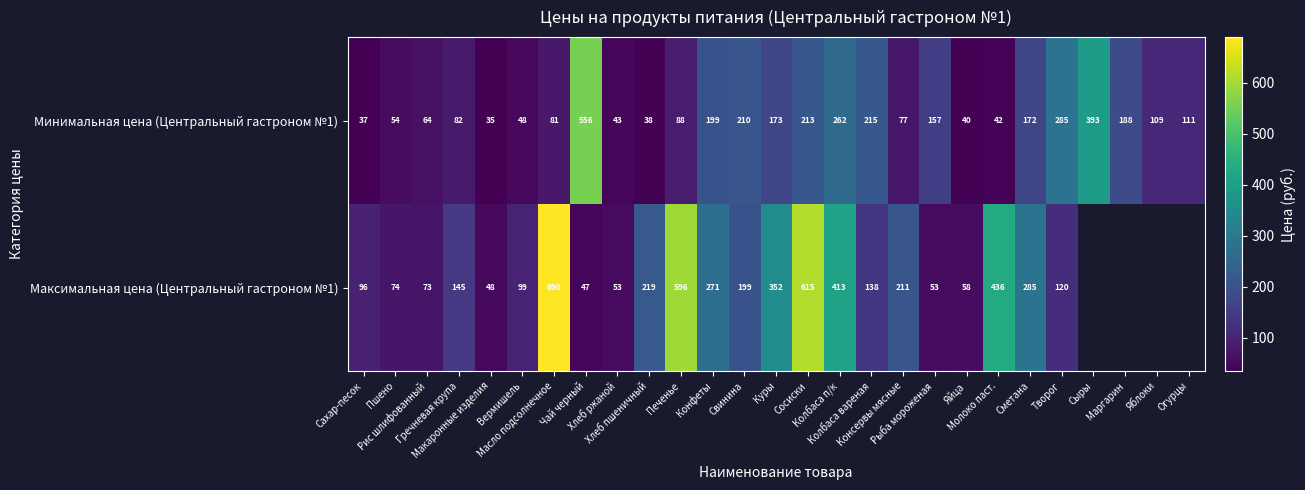

What is the sum of all Минимальная цена (Центральный гастроном №1) values?

3972